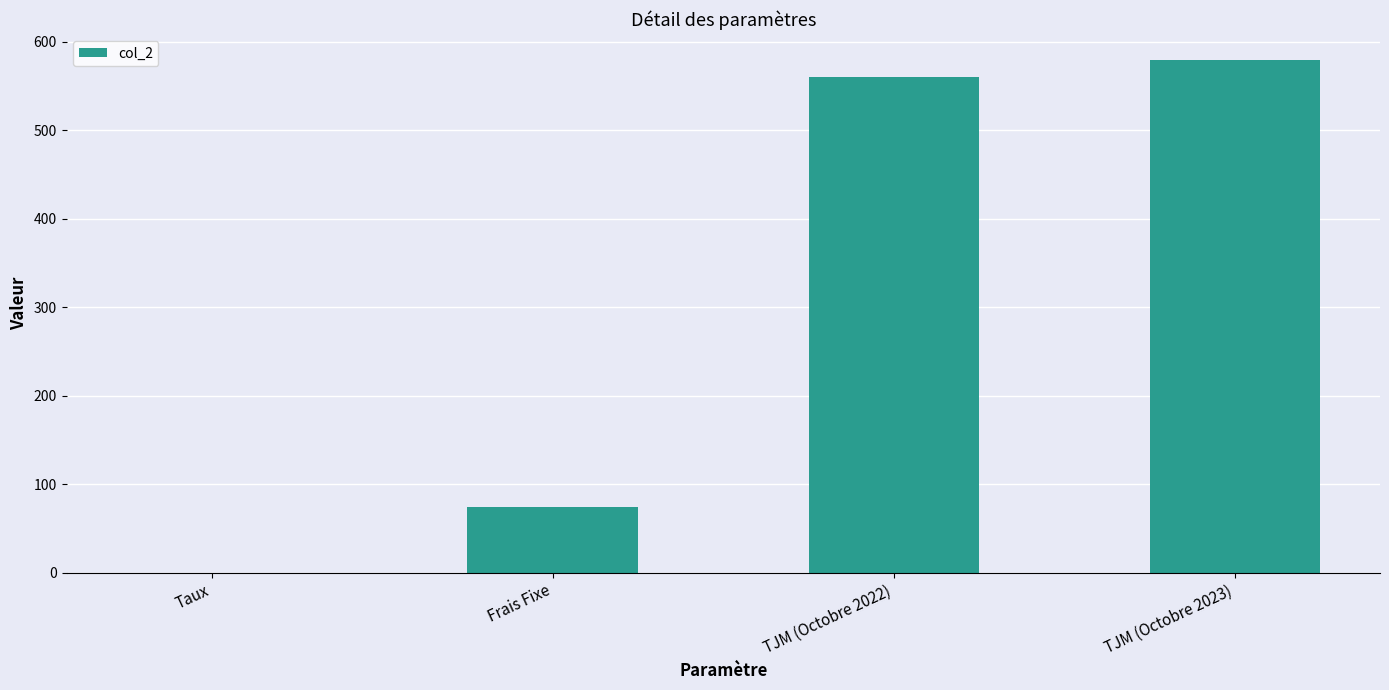

At which category does the chart reach its peak across all series?

TJM (Octobre 2023)